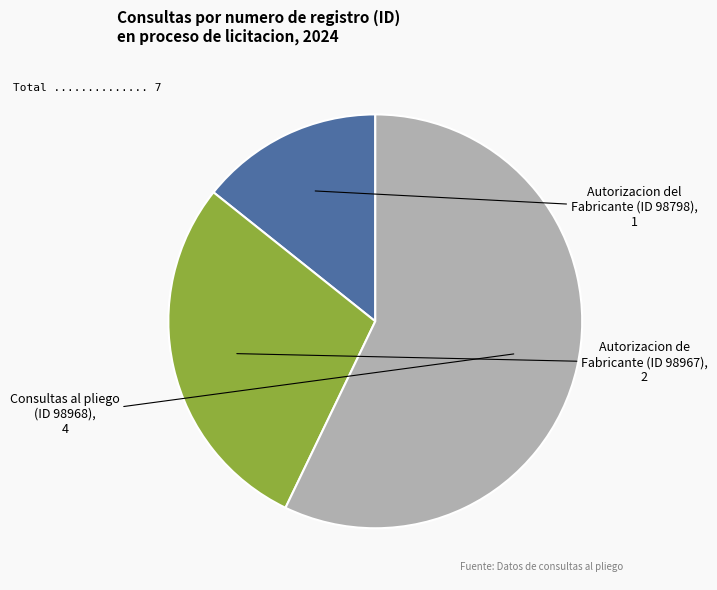

Is there any slice that represents more than half of the pie?

Yes